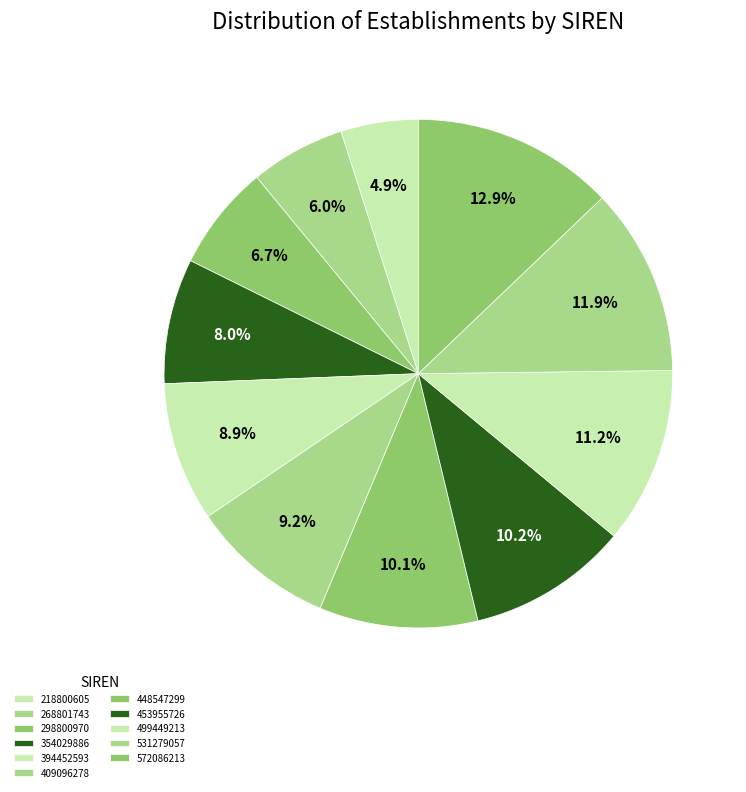

Count the number of slices in the pie.

11